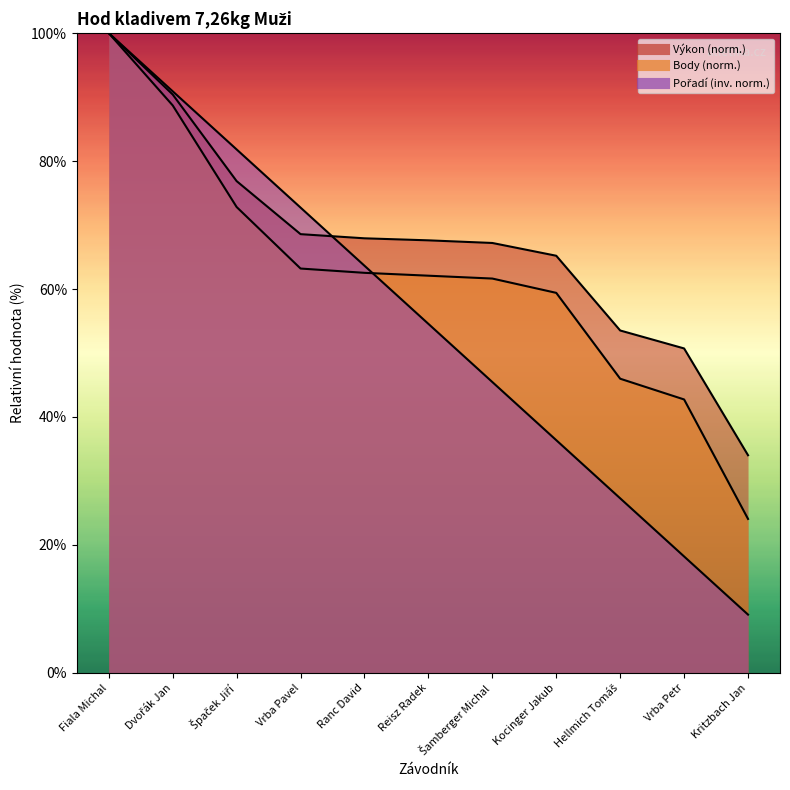

Between which two adjacent categories do Body and Pořadí first intersect?

Ranc David and Reisz Radek